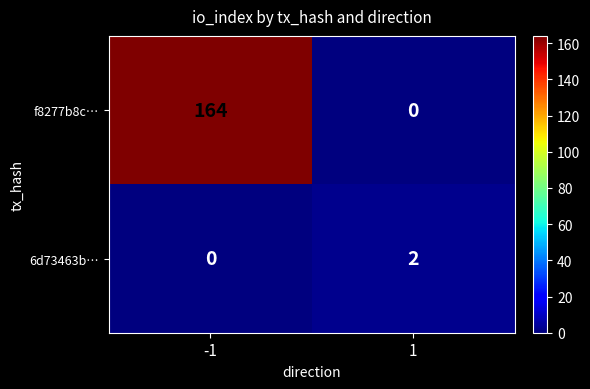

What is the difference between the maximum and minimum values in the f8277b8c… series?

164